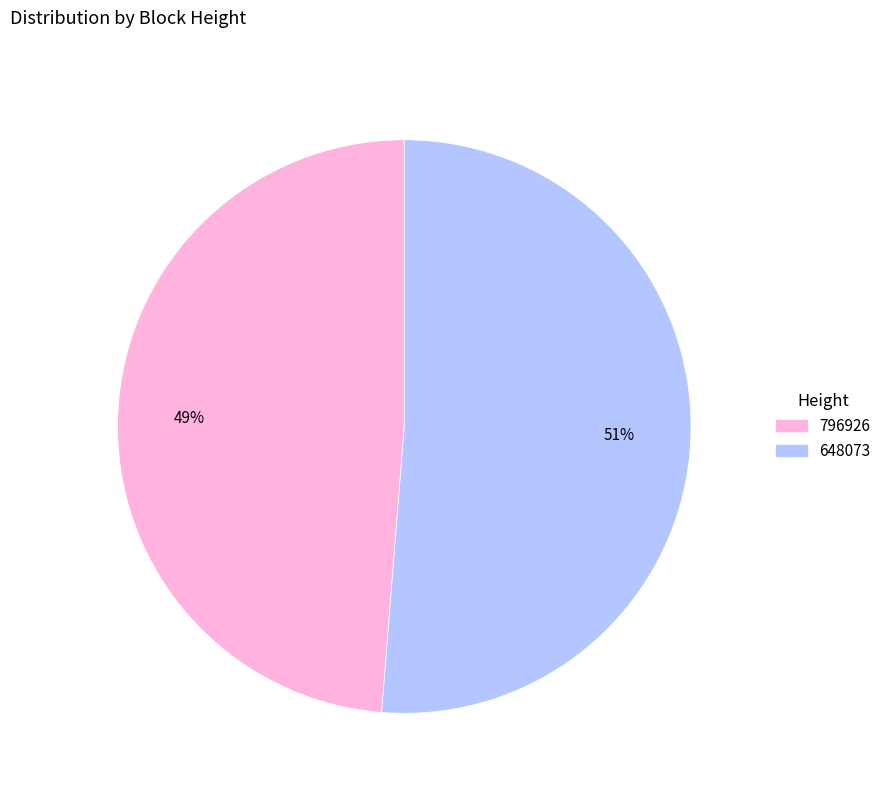

Count the number of slices in the pie.

2